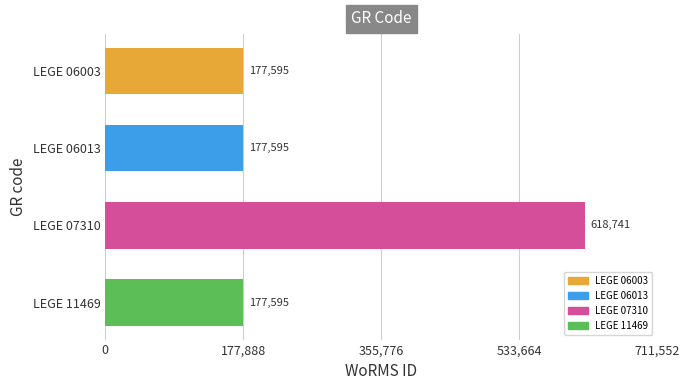

Reading top to bottom, list all the values displayed in this chart.

LEGE 06003=177595	LEGE 06013=177595	LEGE 07310=618741	LEGE 11469=177595